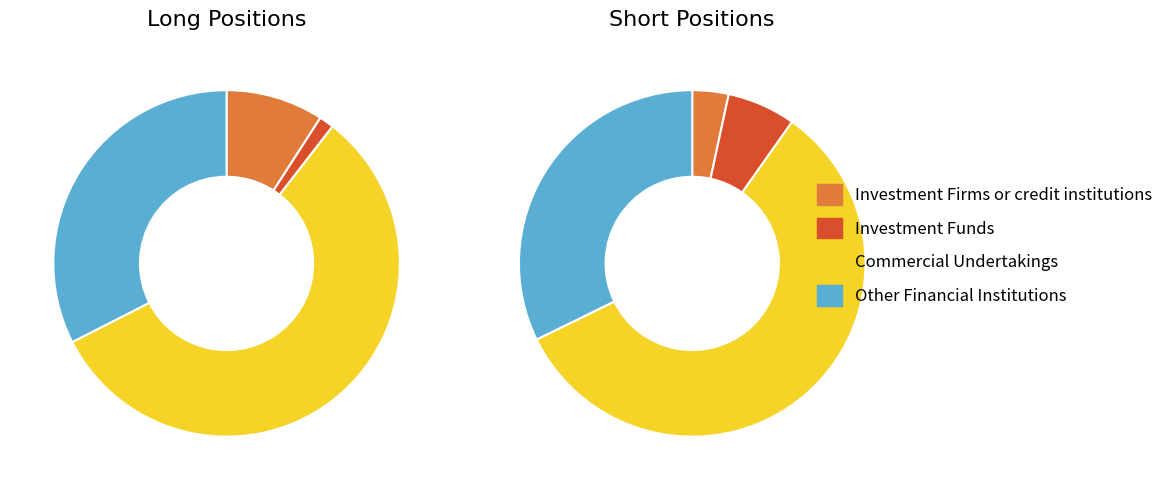

Rank the categories by Short value from lowest to highest.

Investment Firms or credit institutions, Investment Funds, Other Financial Institutions, Commercial Undertakings